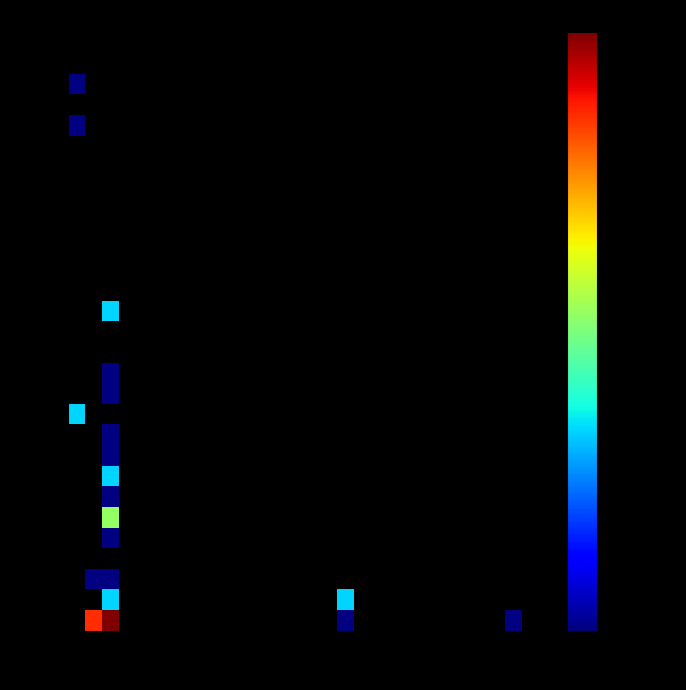

Which series has the largest range (max minus min)?

row_0